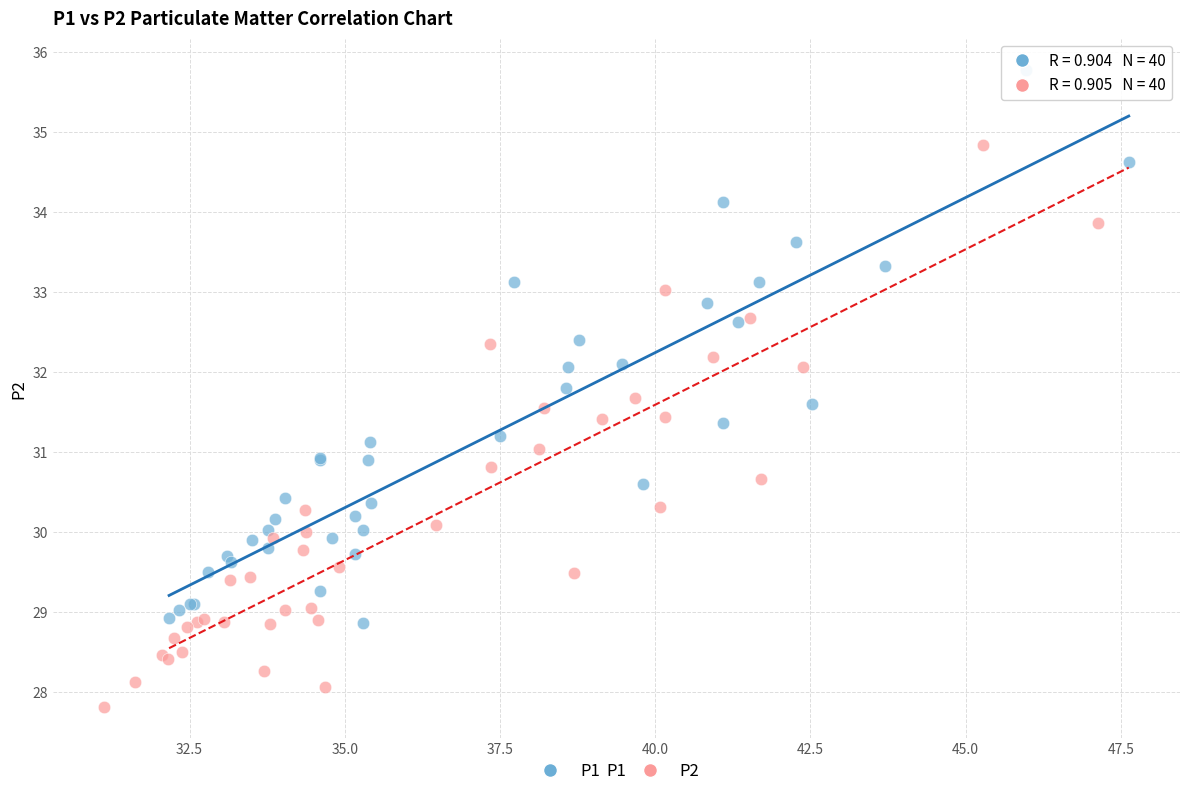

Which series reaches the minimum Y coordinate?

P2